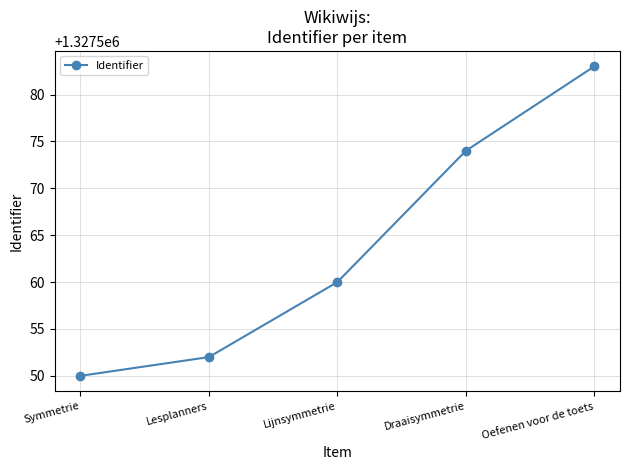

The value at Lesplanners is 2261945. True or false?

False